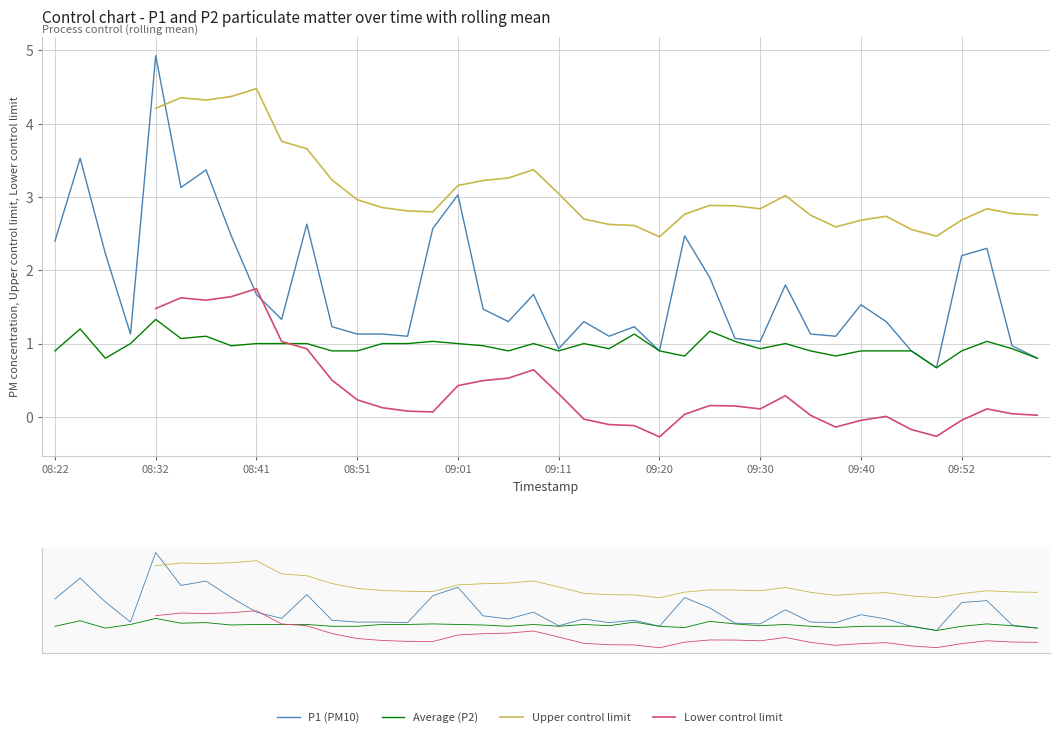

True or false: Average (P2) and Upper control limit cross at least once.

False